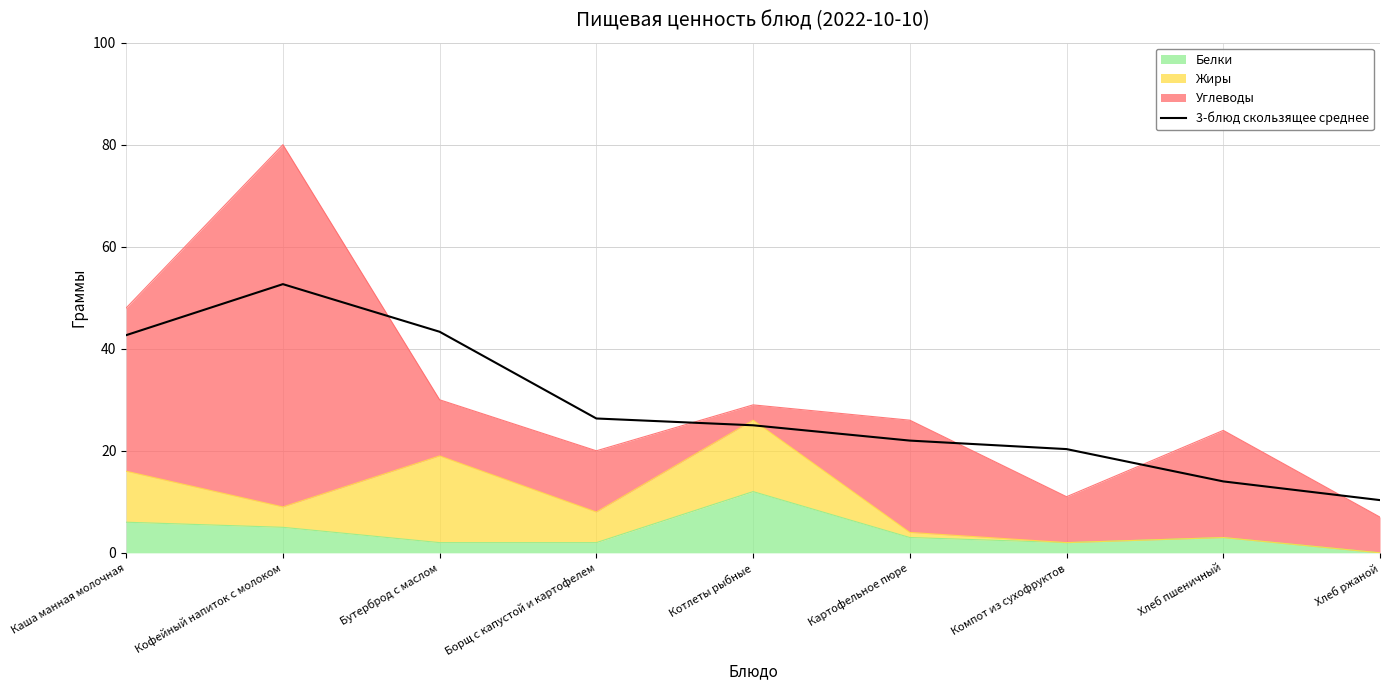

What is the minimum value shown in the chart?

10.3